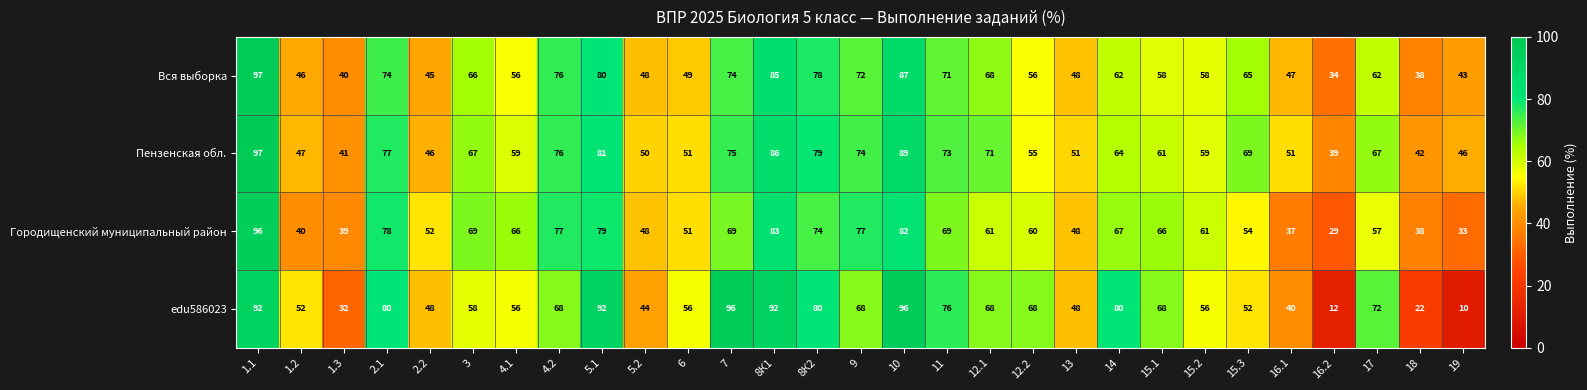

What is the spread (max minus min) of values at 15.2?

5